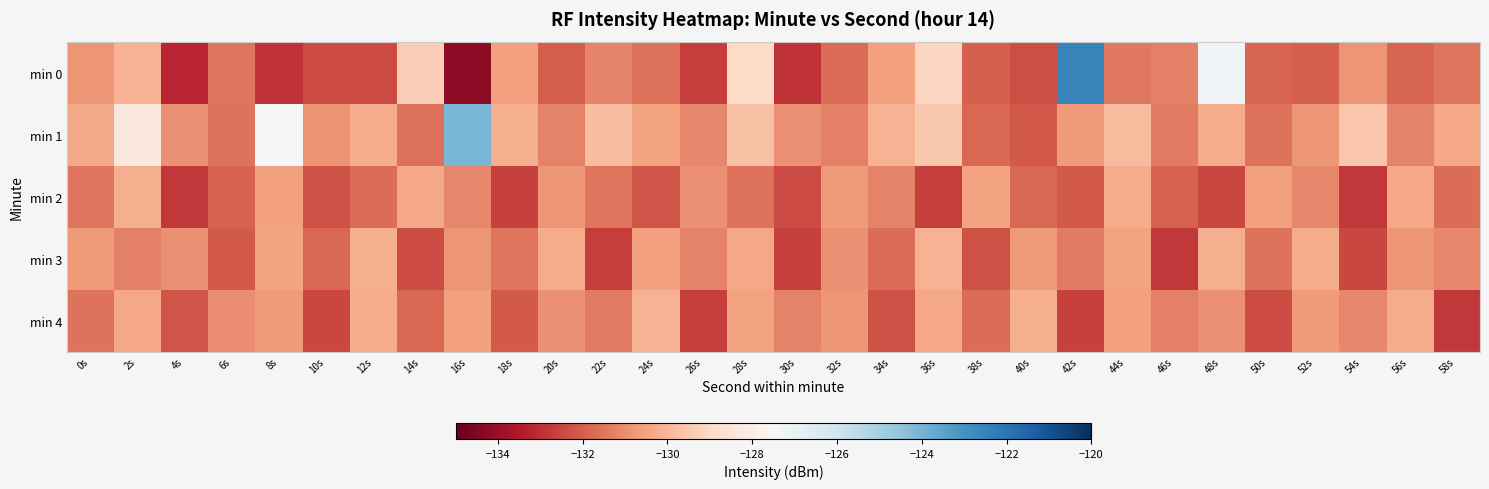

Which series has the largest total across all categories?

min 1